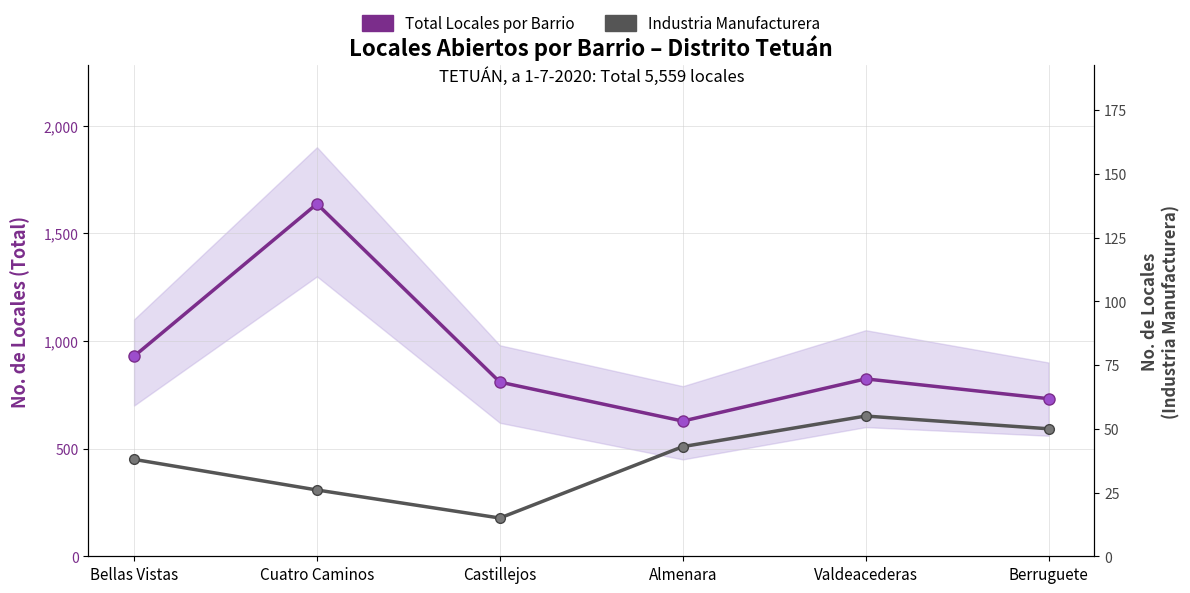

How many interior local peaks does the Industria Manufacturera series have?

1